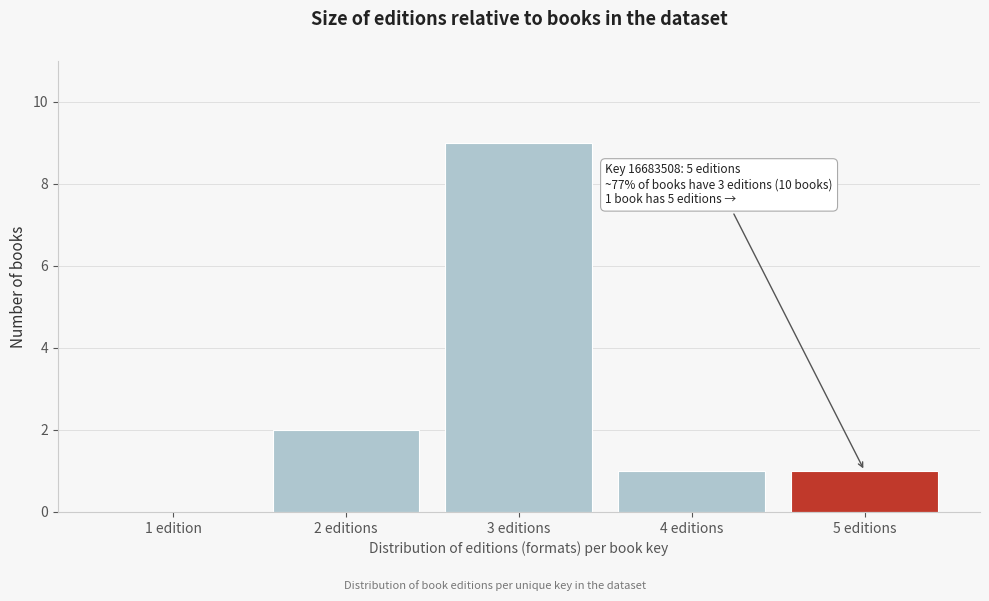

Reading right to left, what are all the values shown in this chart?

5 editions=1	4 editions=1	3 editions=9	2 editions=2	1 edition=0